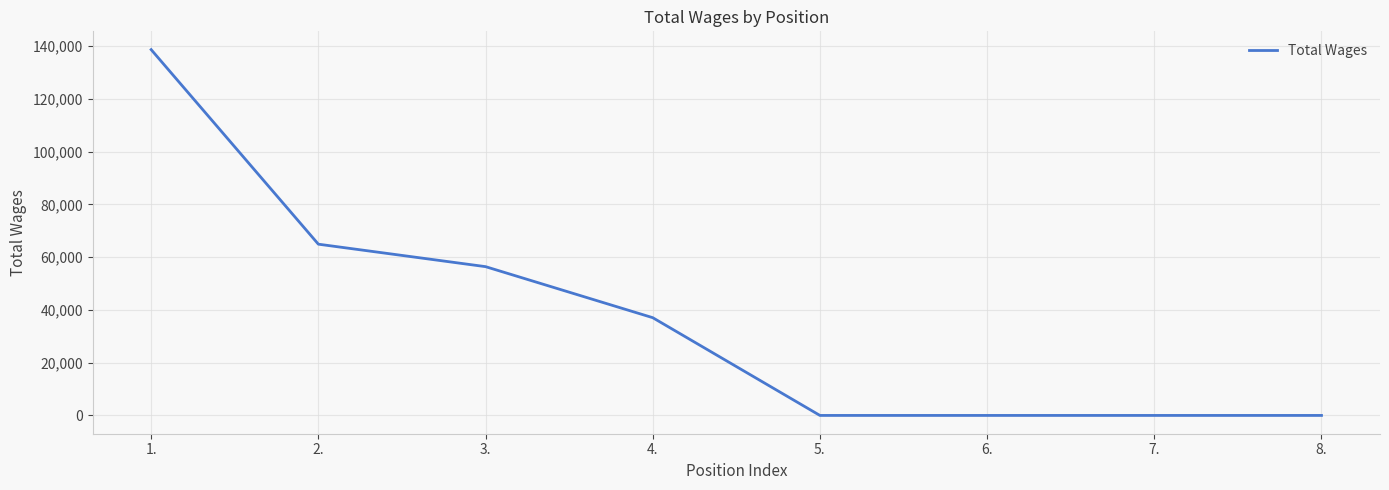

Does the chart display data point markers on the line(s)?

No